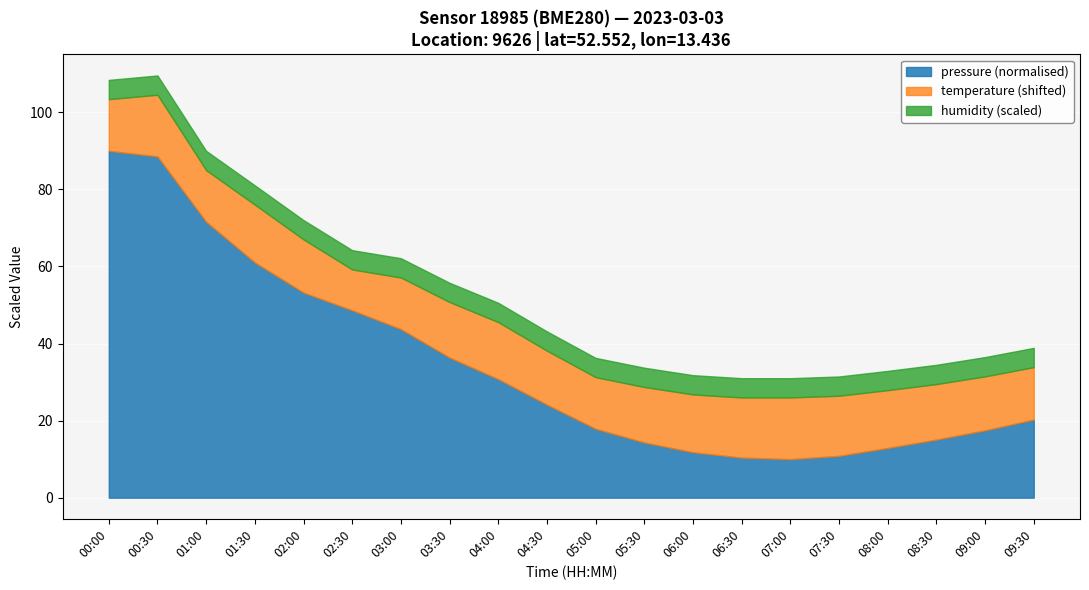

What is the highest value of the pressure (normalised) series?

90.0